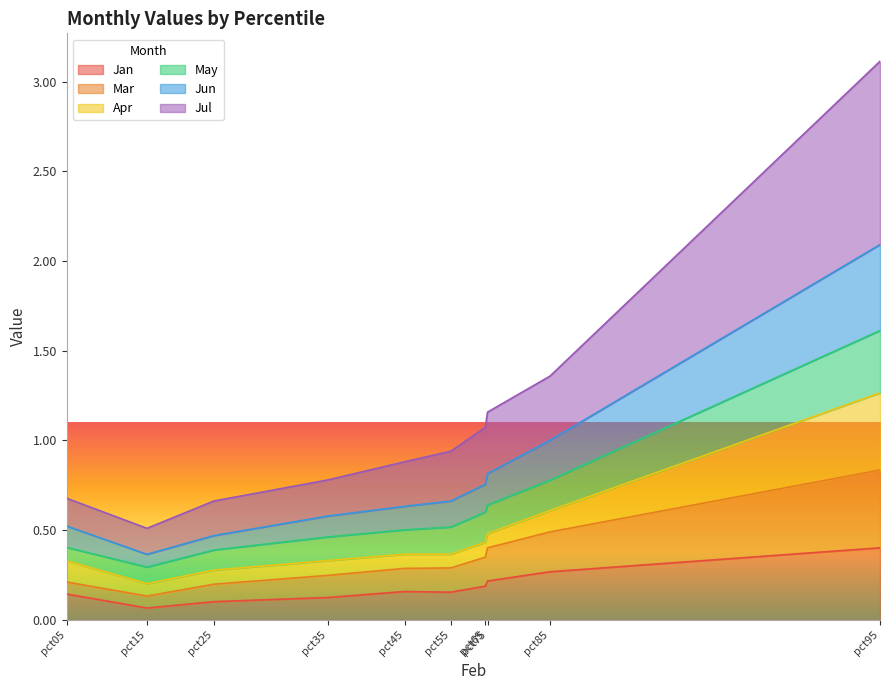

True or false: Jan has a value of 0.3 at pct45.

False